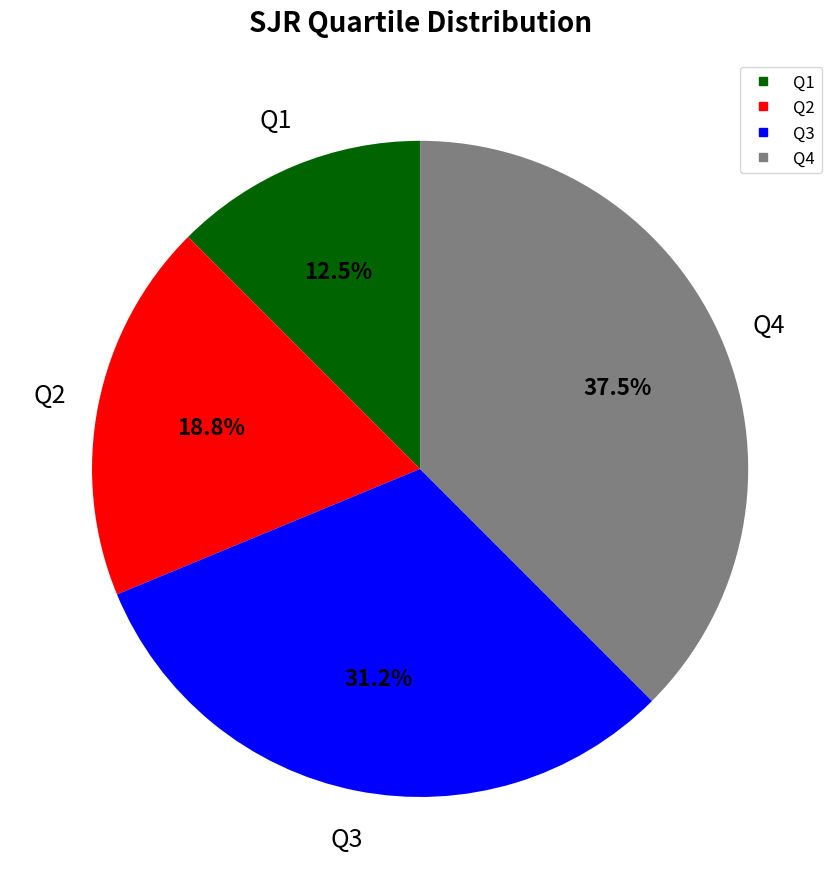

What is the largest slice in the pie chart?

Q4